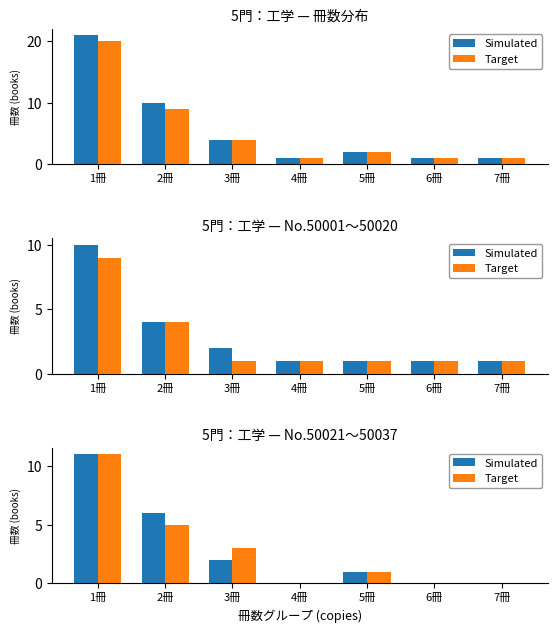

Which series has the largest range (max minus min)?

Simulated